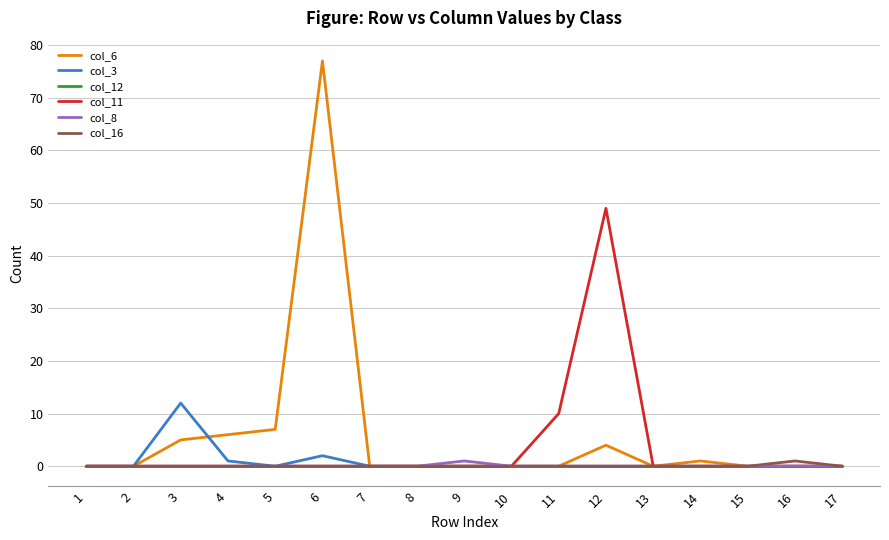

Reading left to right, what are all the values shown in this chart?

col_6: 0	0	5	6	7	77	0	0	0	0	0	4	0	1	0	0	0
col_3: 0	0	12	1	0	2	0	0	0	0	0	0	0	0	0	0	0
col_12: 0	0	0	0	0	0	0	0	0	0	0	0	0	0	0	0	0
col_11: 0	0	0	0	0	0	0	0	0	0	10	49	0	0	0	0	0
col_8: 0	0	0	0	0	0	0	0	1	0	0	0	0	0	0	0	0
col_16: 0	0	0	0	0	0	0	0	0	0	0	0	0	0	0	1	0